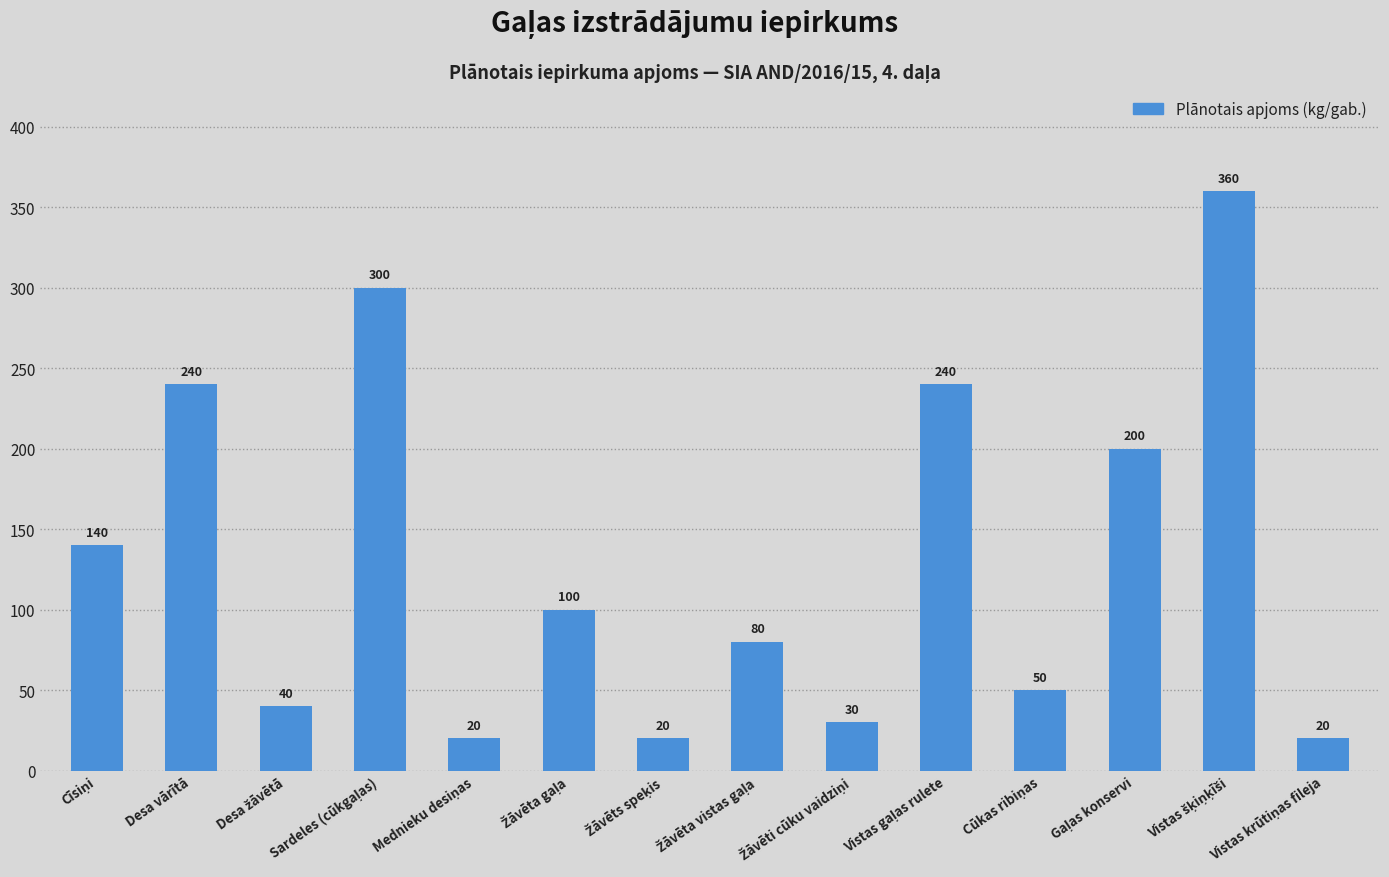

What is the greatest value displayed?

360